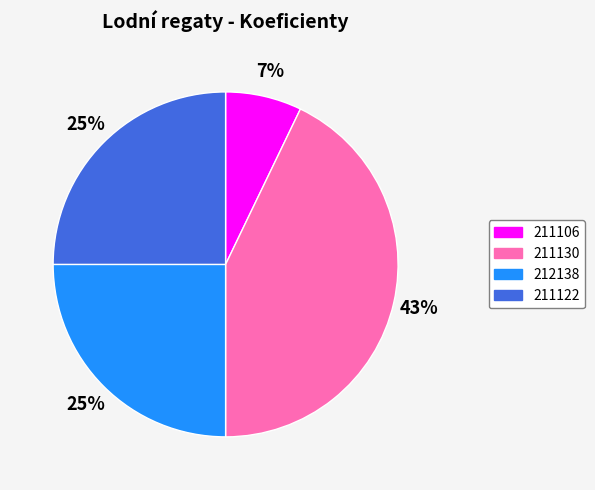

Which has a higher value, 211106 or 211130?

211130